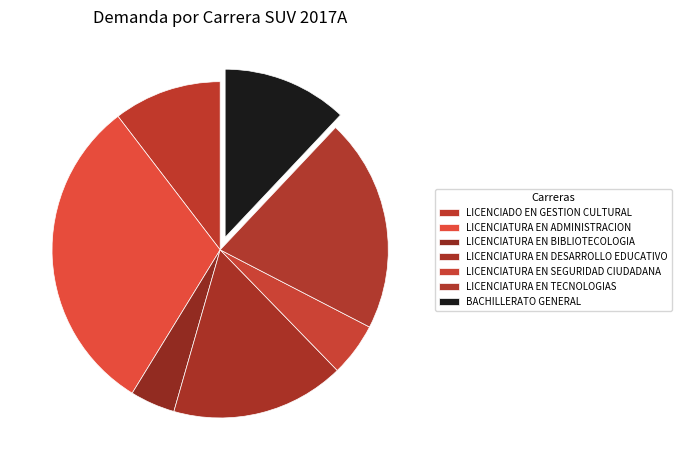

Count the number of slices in the pie.

7